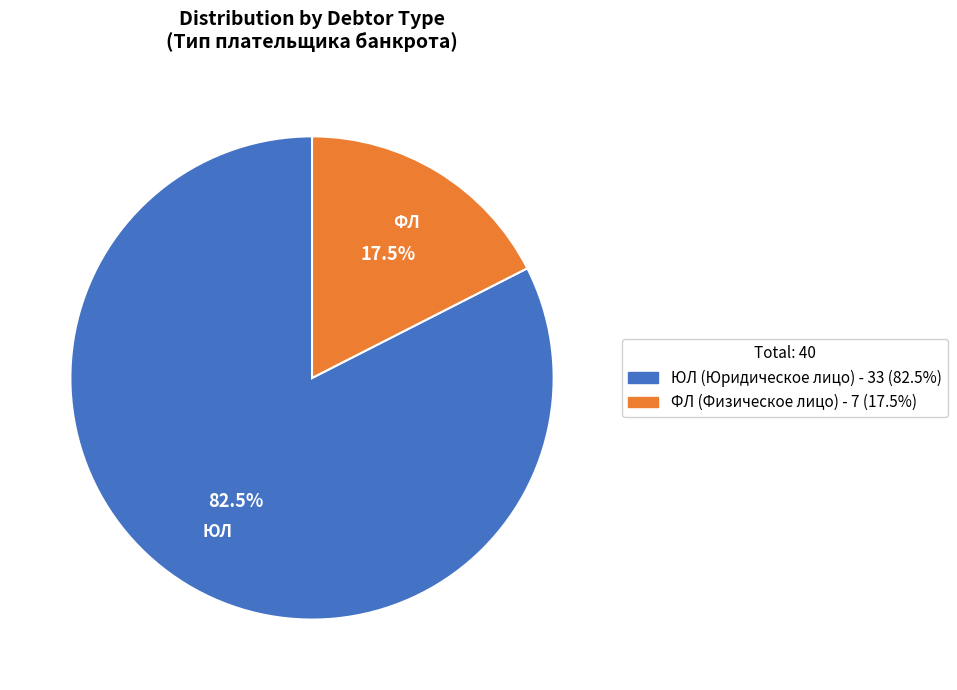

How many segments does this pie chart have?

2